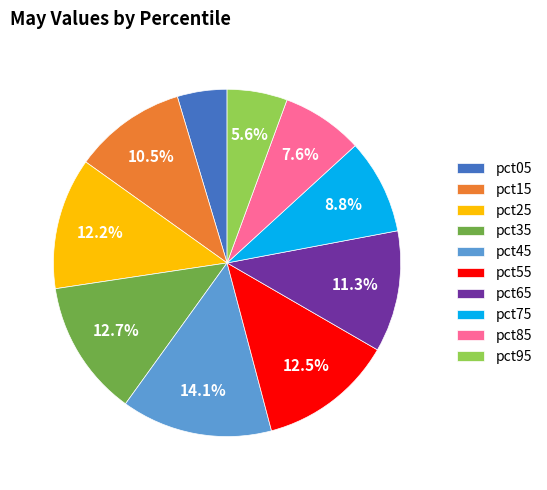

The pct35 slice represents 13% of the pie. True or false?

True